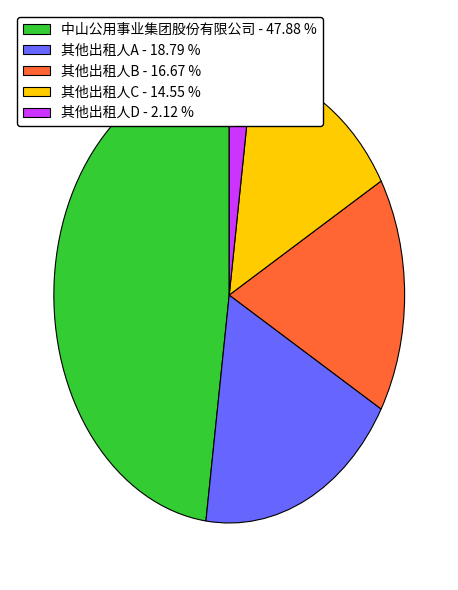

Between 其他出租人D - 2.12 % and 其他出租人B - 16.67 %, which is larger?

其他出租人B - 16.67 %